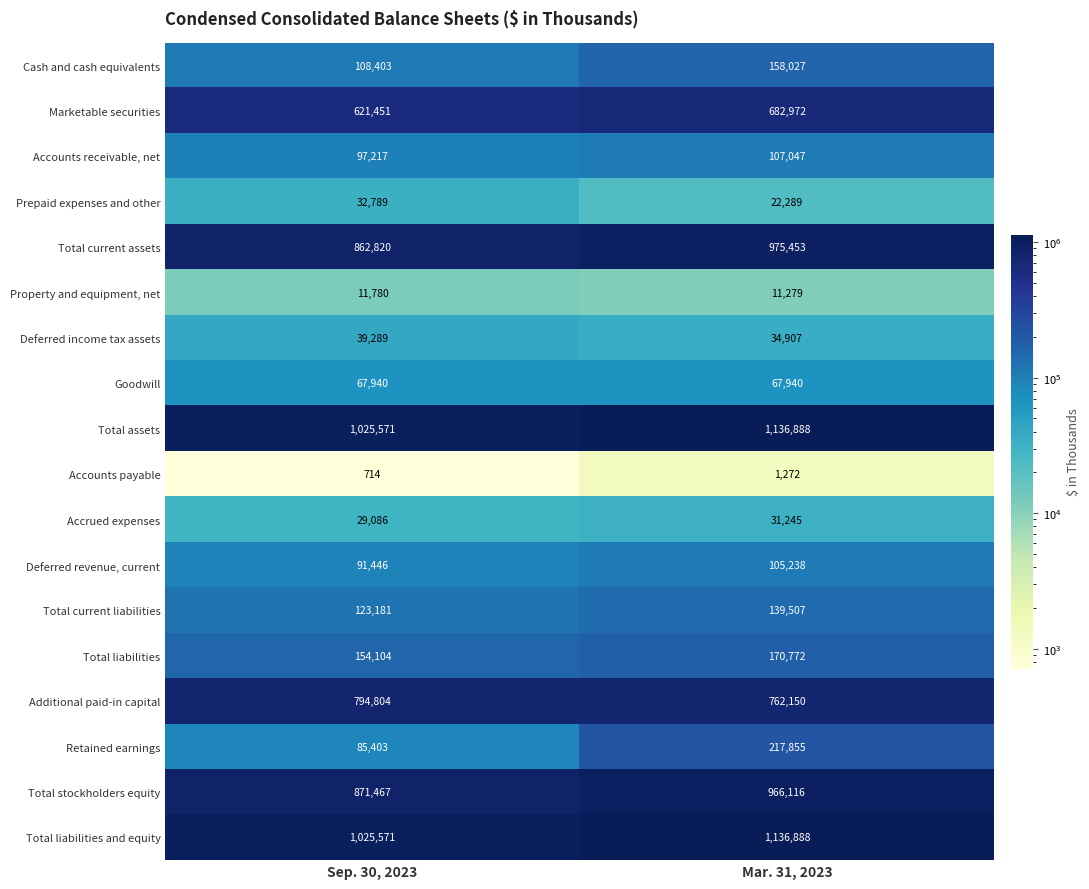

What is the sum of all Total stockholders equity values?

1837583